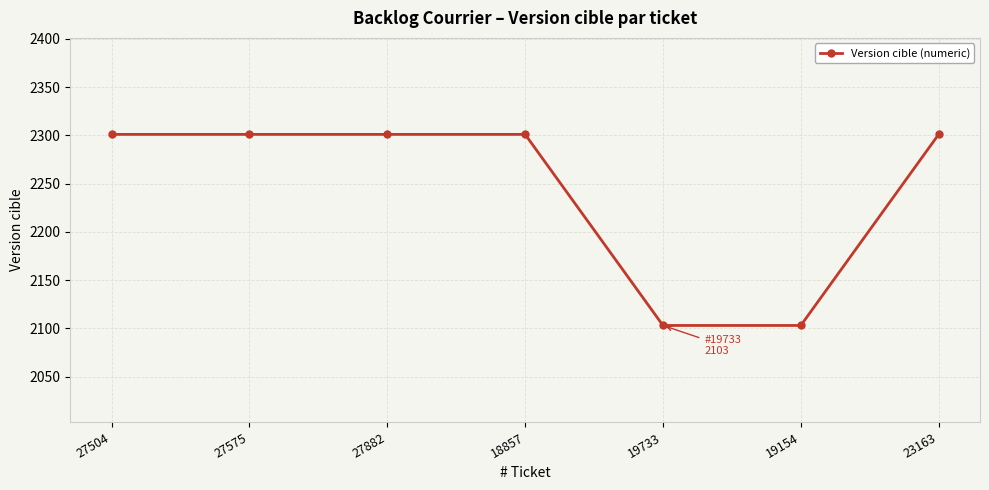

What is the average value?

2244